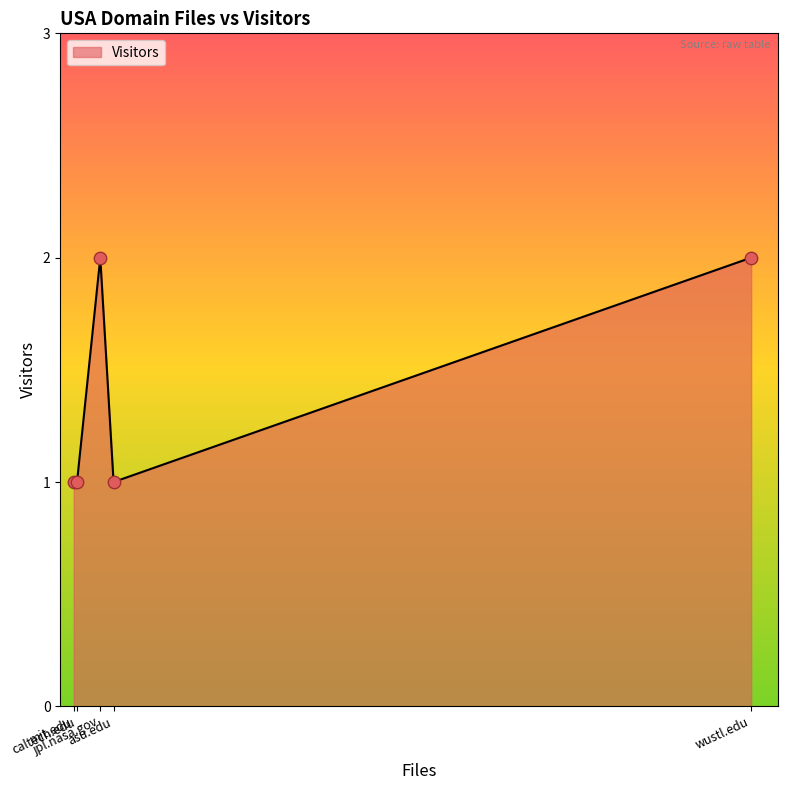

Which has a higher value, jpl.nasa.gov or caltech.edu?

jpl.nasa.gov